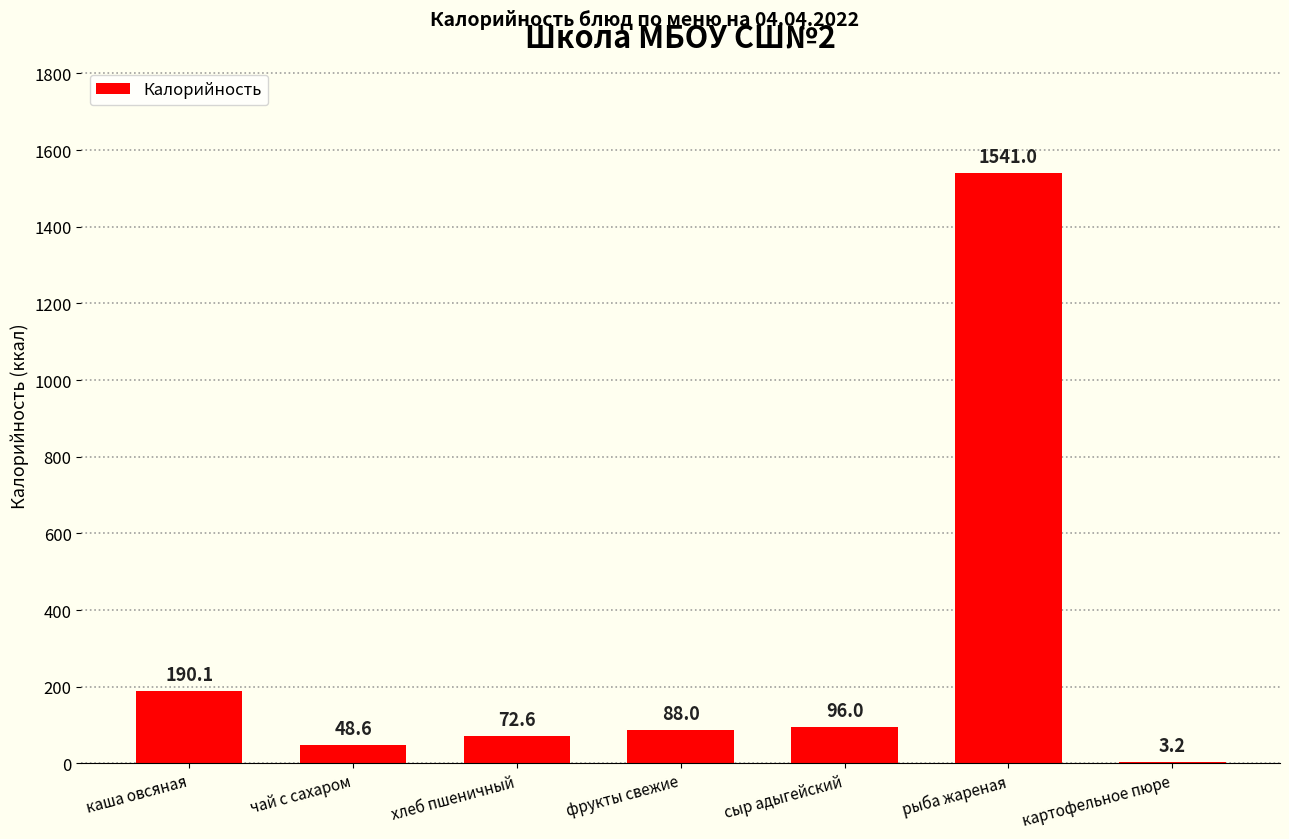

What is the difference between the values at сыр адыгейский and хлеб пшеничный?

23.4